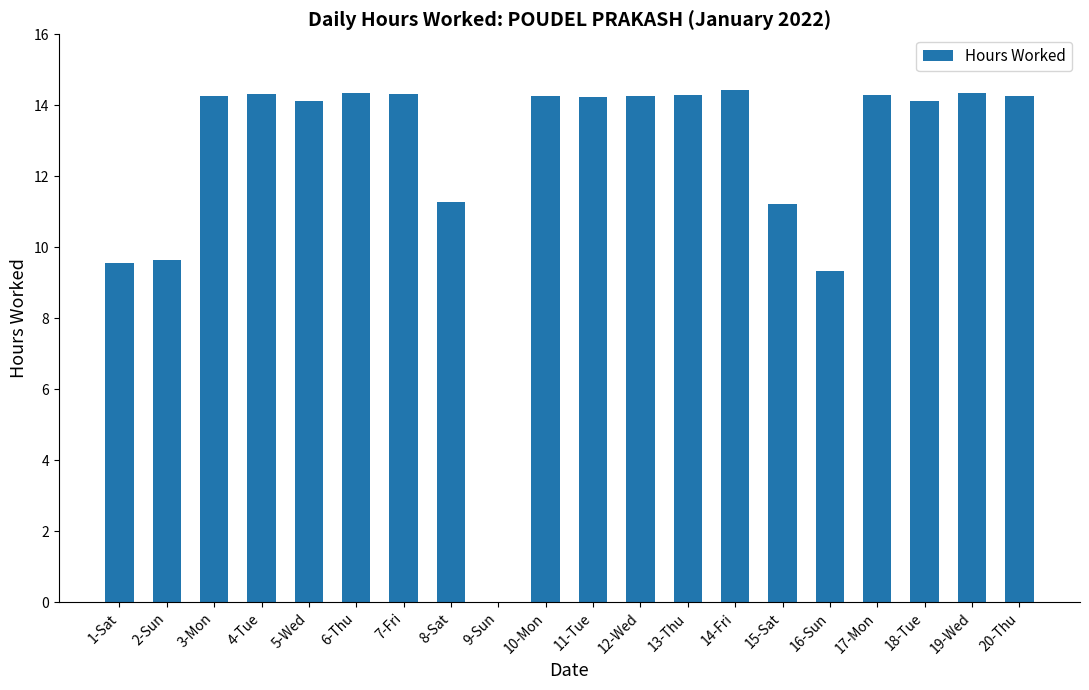

How many series are shown in this chart?

1